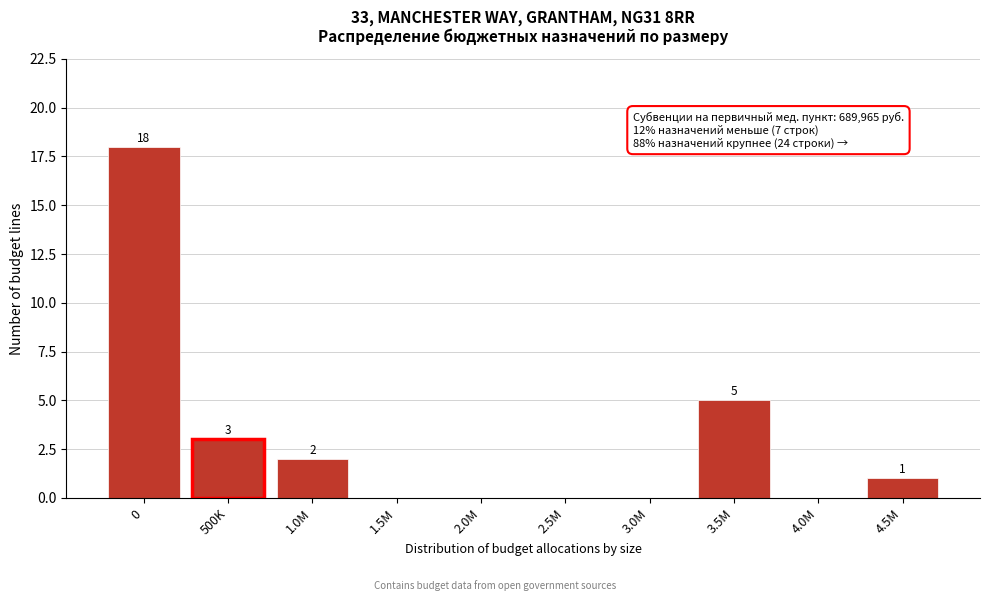

Reading right to left, what are all the values shown in this chart?

4.5M=1	4.0M=0	3.5M=5	3.0M=0	2.5M=0	2.0M=0	1.5M=0	1.0M=2	500K=3	0=18